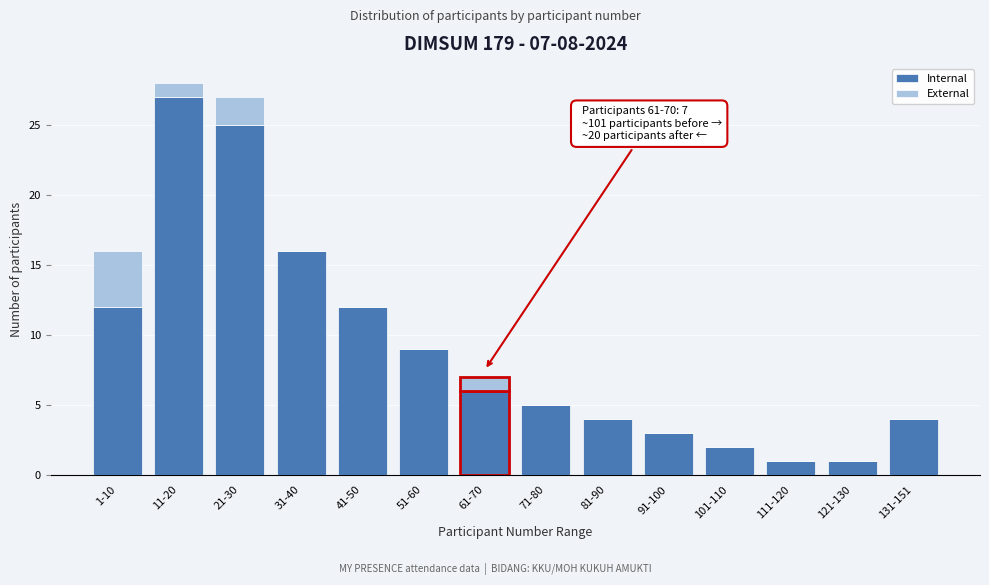

Reading left to right, what are the values for Internal?

1-10=12	11-20=27	21-30=25	31-40=16	41-50=12	51-60=9	61-70=6	71-80=5	81-90=4	91-100=3	101-110=2	111-120=1	121-130=1	131-151=4